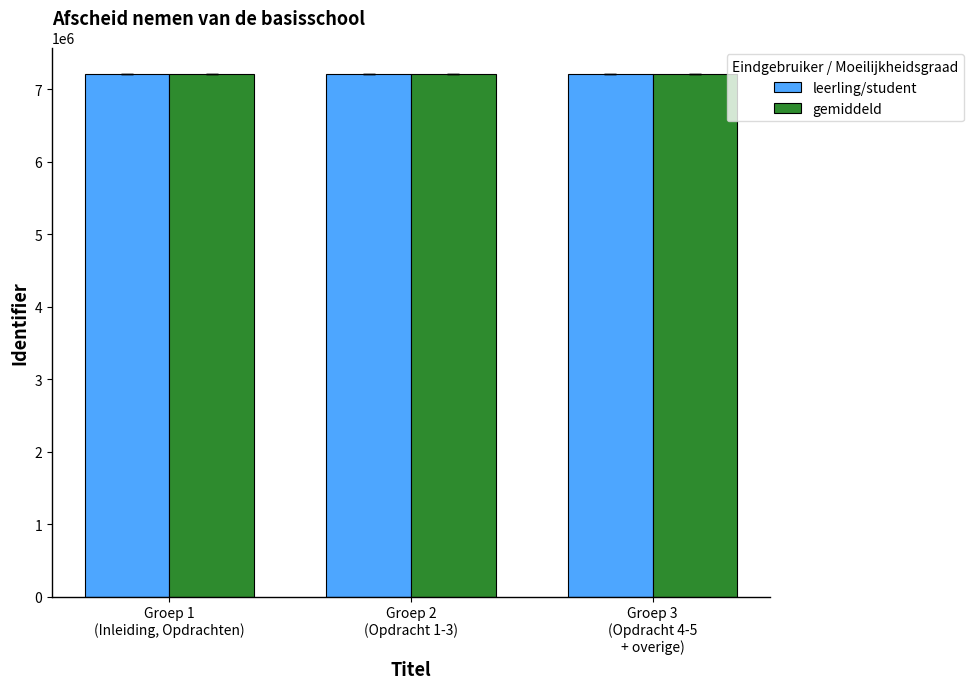

Which series has the largest total across all categories?

gemiddeld